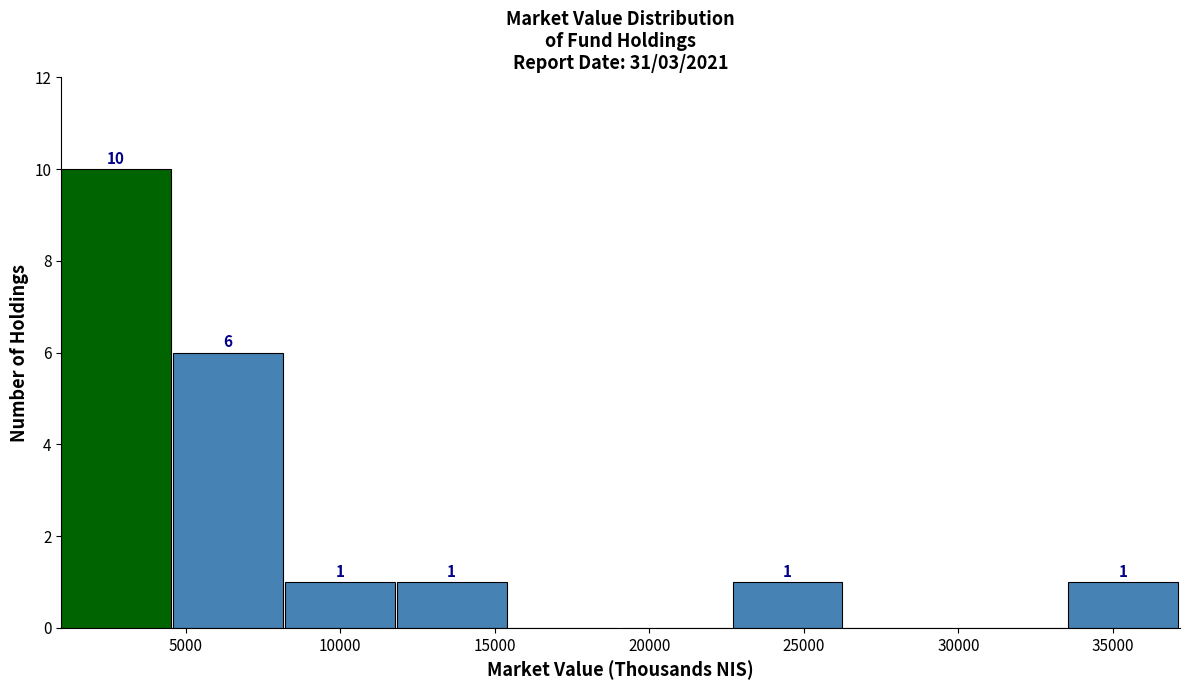

Over which range of the x-axis is the bar tallest?

1000 to 4500